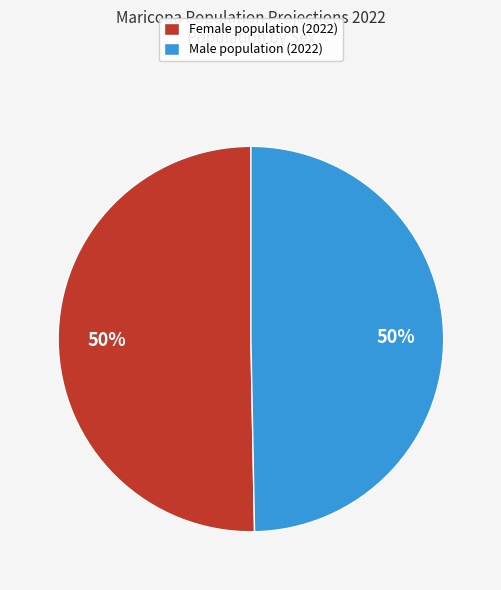

True or false: Male population (2022) accounts for 55% of the total.

False